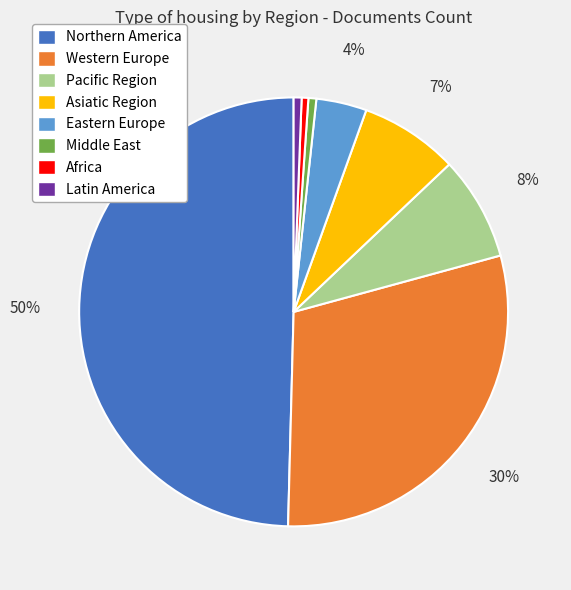

Rank the categories by value from lowest to highest.

Latin America, Africa, Middle East, Eastern Europe, Asiatic Region, Pacific Region, Western Europe, Northern America